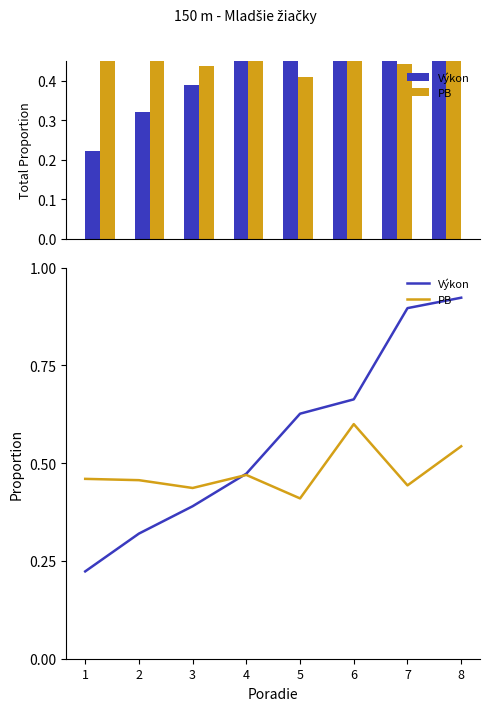

How many groups of bars are there?

8